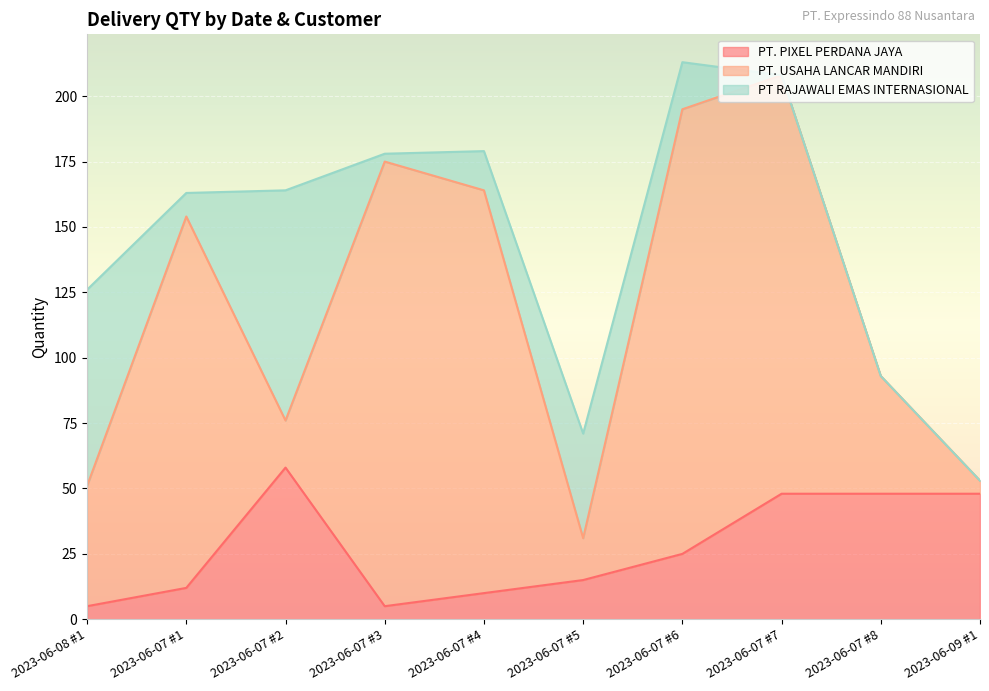

What is the label of the 4th point from the right?

2023-06-07 #6